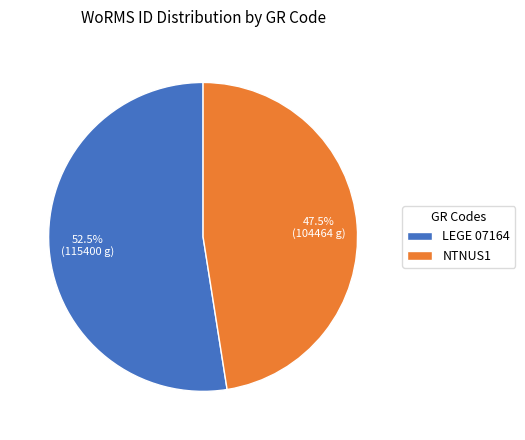

To the nearest percent, what is the combined percentage of NTNUS1 and LEGE 07164?

100%